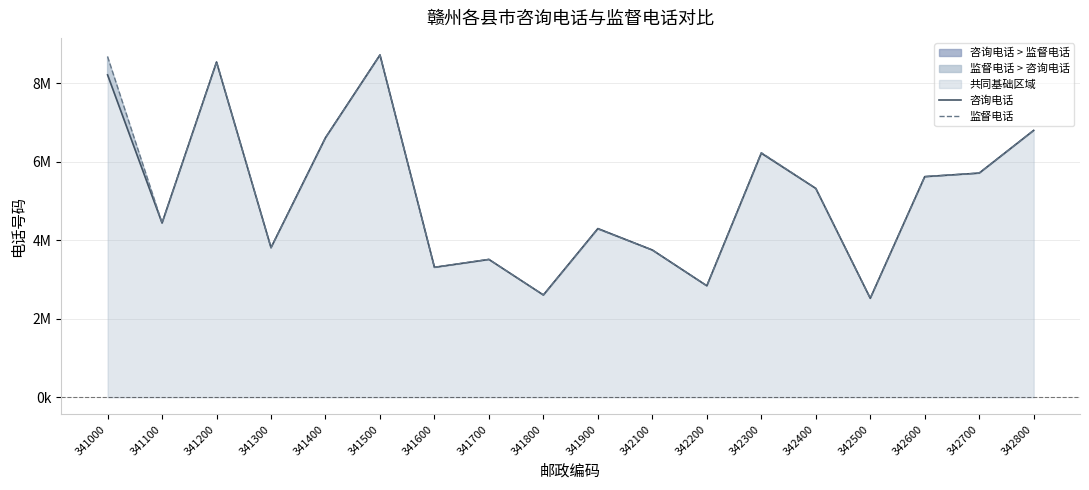

List the labels in order of 咨询电话 value, largest first.

341500, 341200, 341000, 342800, 341400, 342300, 342700, 342600, 342400, 341100, 341900, 341300, 342100, 341700, 341600, 342200, 341800, 342500